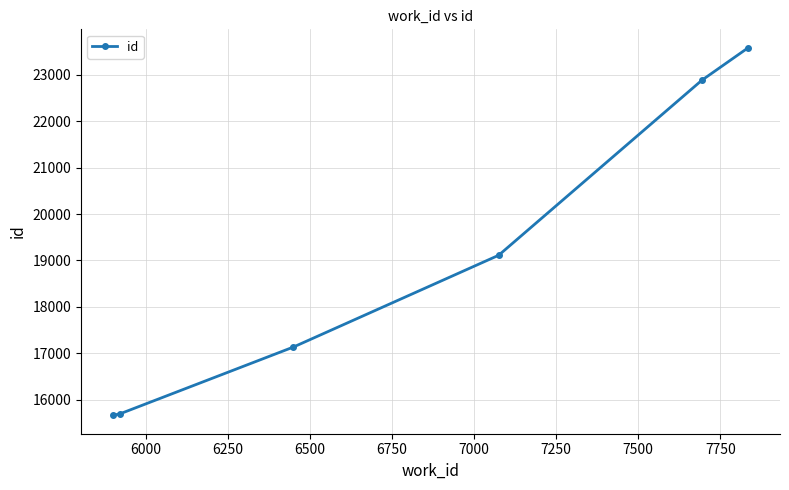

What is the maximum value shown in the chart?

23579